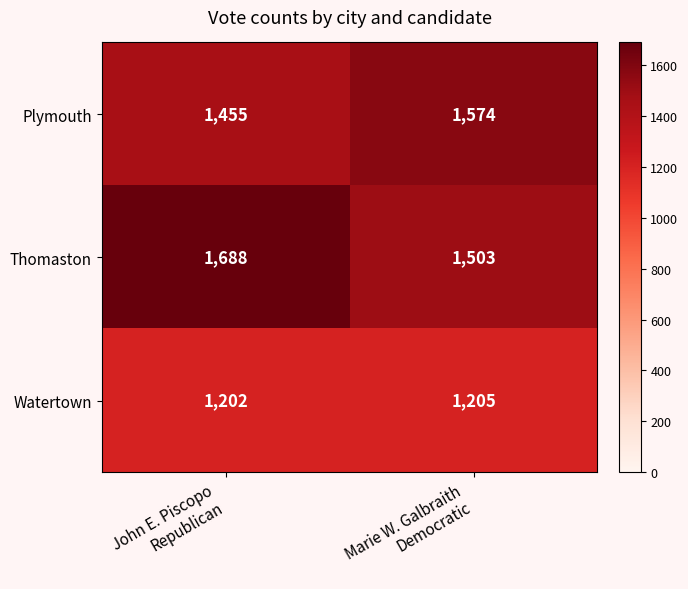

Which series has the largest total across all categories?

Thomaston